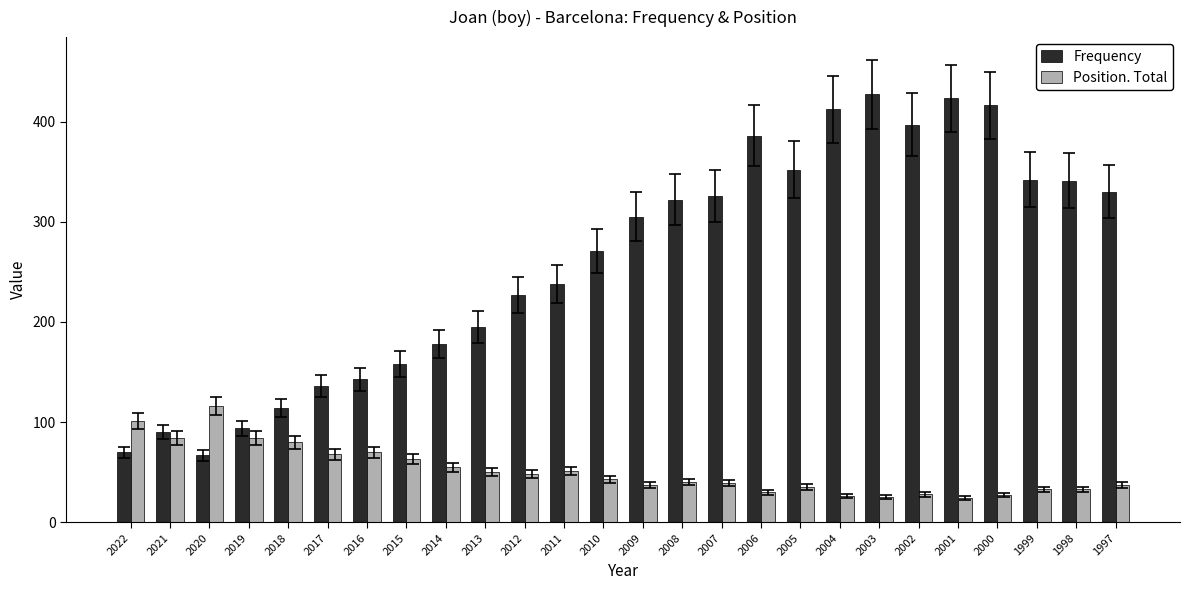

What is the value of the Position. Total bar at the 10th from the left?

50